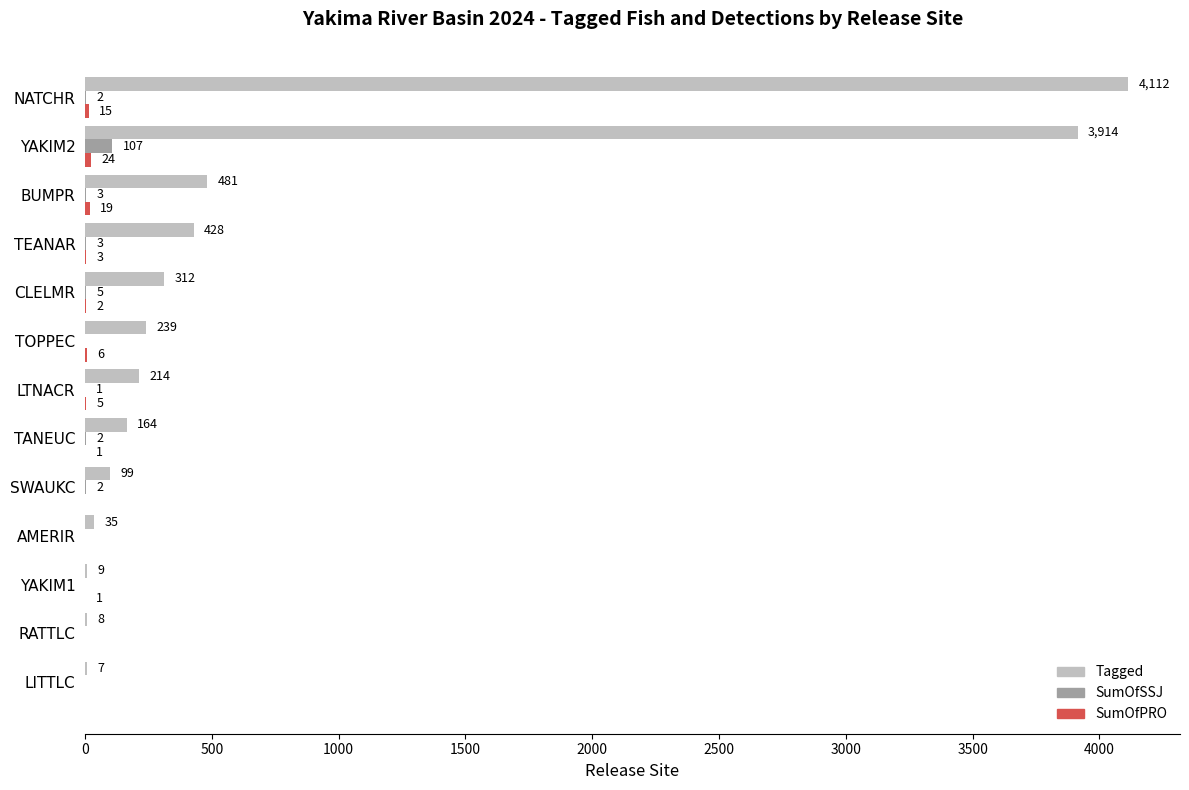

Is it true that Tagged equals 99 at SWAUKC?

True